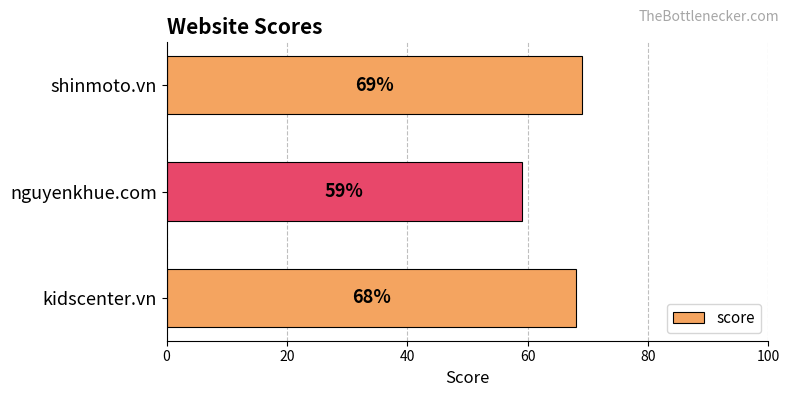

What is the average value?

65